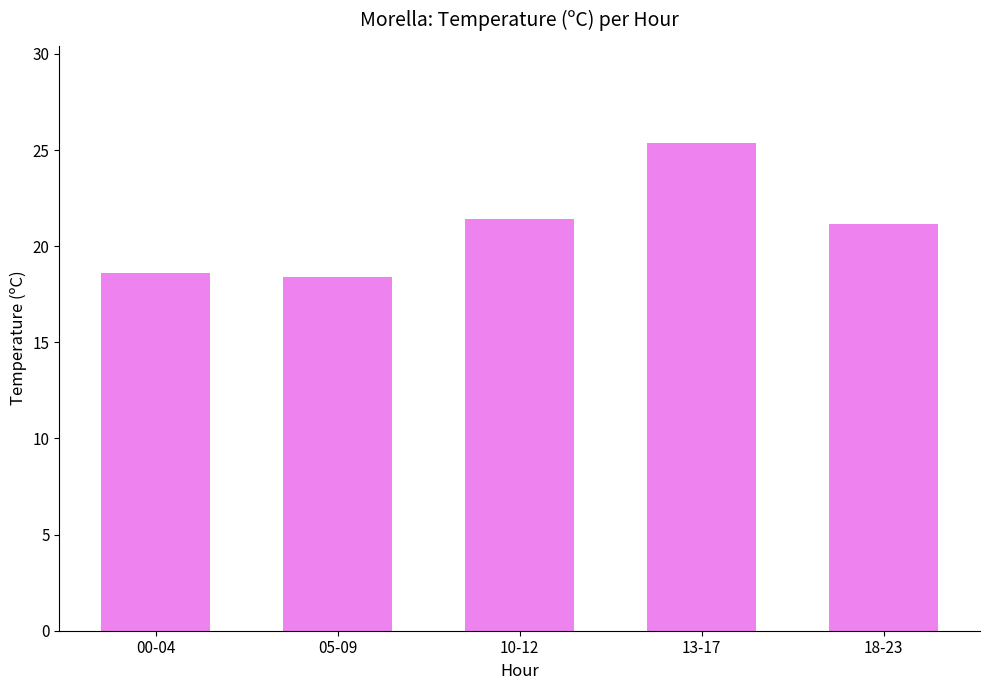

Which category has the highest value across all series?

13-17